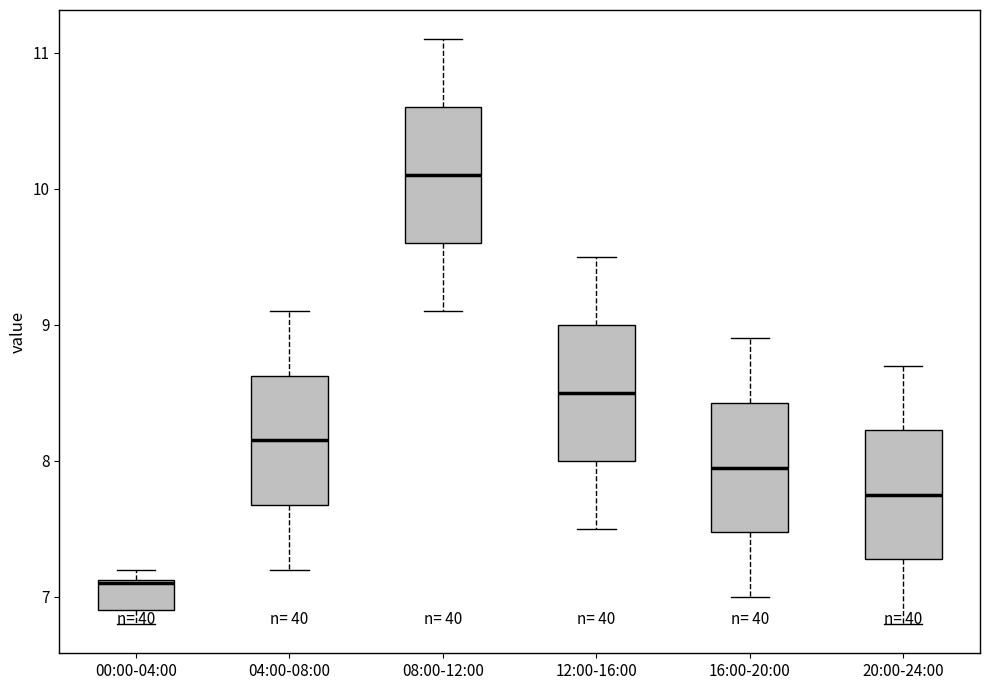

Reading left to right, read every box against the y-axis: the position of its median line, the range the box covers, and the ends of its whiskers. The values are not printed on the chart, so give them approximately, as read against the axis.

00:00-04:00: median 7.1, box 6.9 to 7.1, whiskers 6.8 to 7.2
04:00-08:00: median 8.2, box 7.7 to 8.6, whiskers 7.2 to 9.1
08:00-12:00: median 10.1, box 9.6 to 10.6, whiskers 9.1 to 11.1
12:00-16:00: median 8.5, box 8.0 to 9.0, whiskers 7.5 to 9.5
16:00-20:00: median 8.0, box 7.5 to 8.4, whiskers 7.0 to 8.9
20:00-24:00: median 7.8, box 7.3 to 8.2, whiskers 6.8 to 8.7